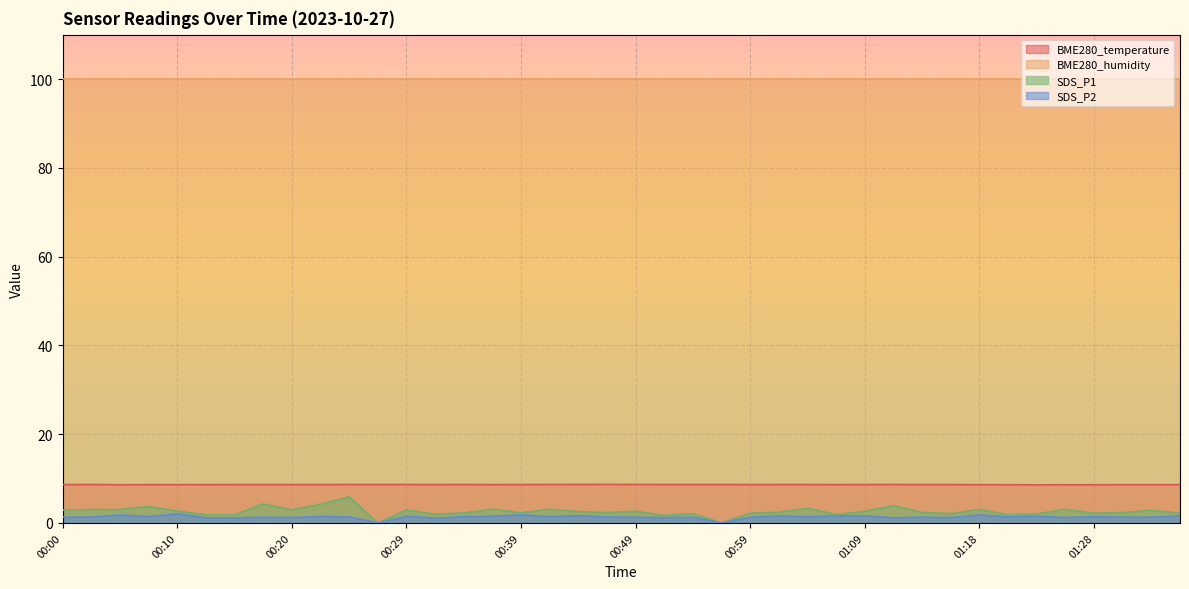

How many values in the SDS_P2 series exceed 1?

38